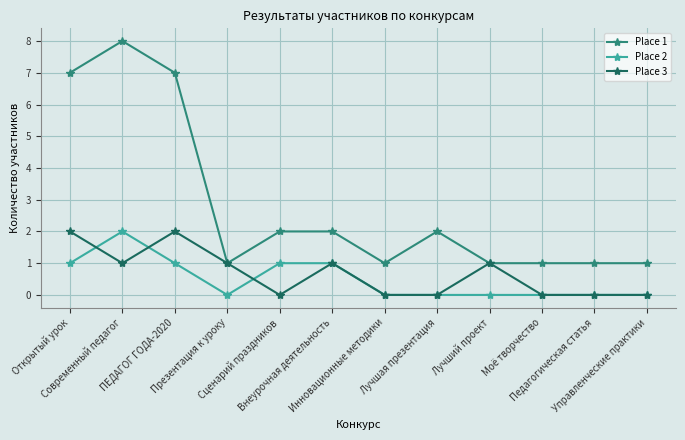

Which label corresponds to the largest value in the chart?

Современный педагог